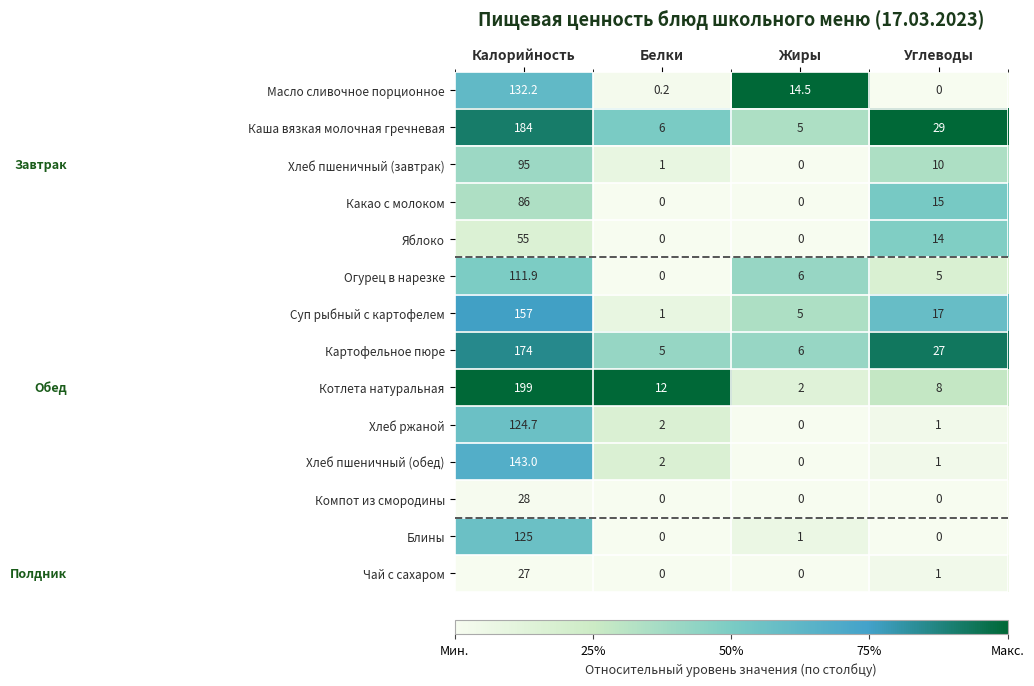

What is the greatest value displayed?

199.0